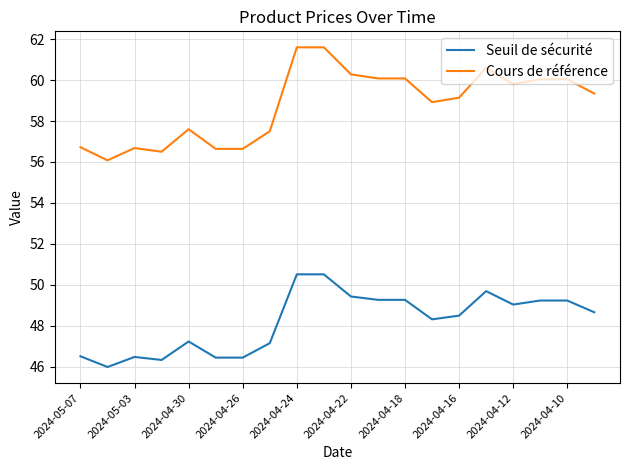

List the series in order of their overall mean, highest first.

Cours de référence, Seuil de sécurité